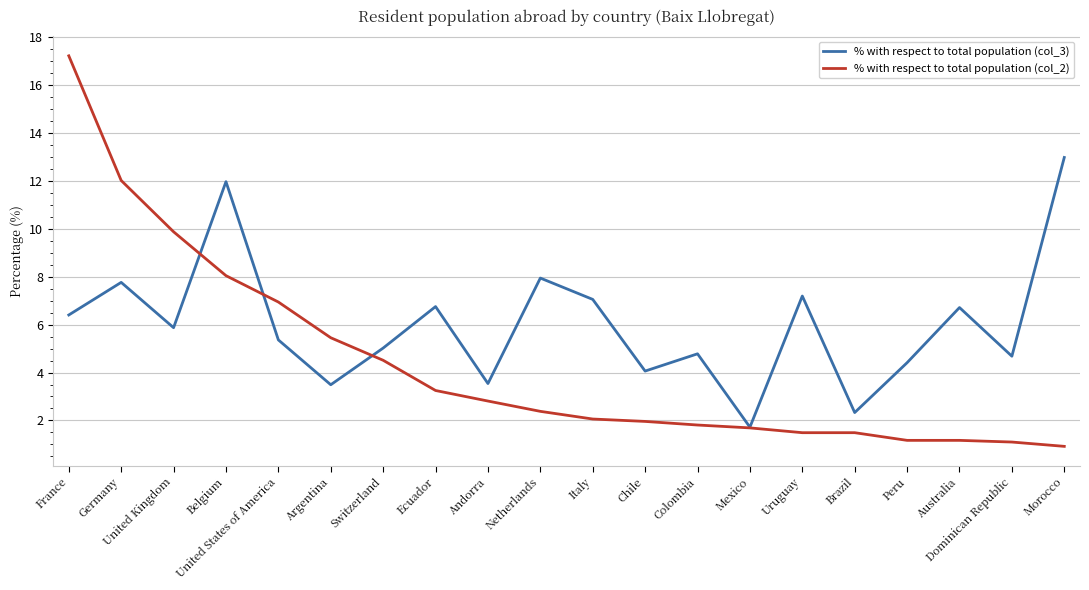

True or false: % with respect to total population (col_3) and % with respect to total population (col_2) intersect in this chart.

True